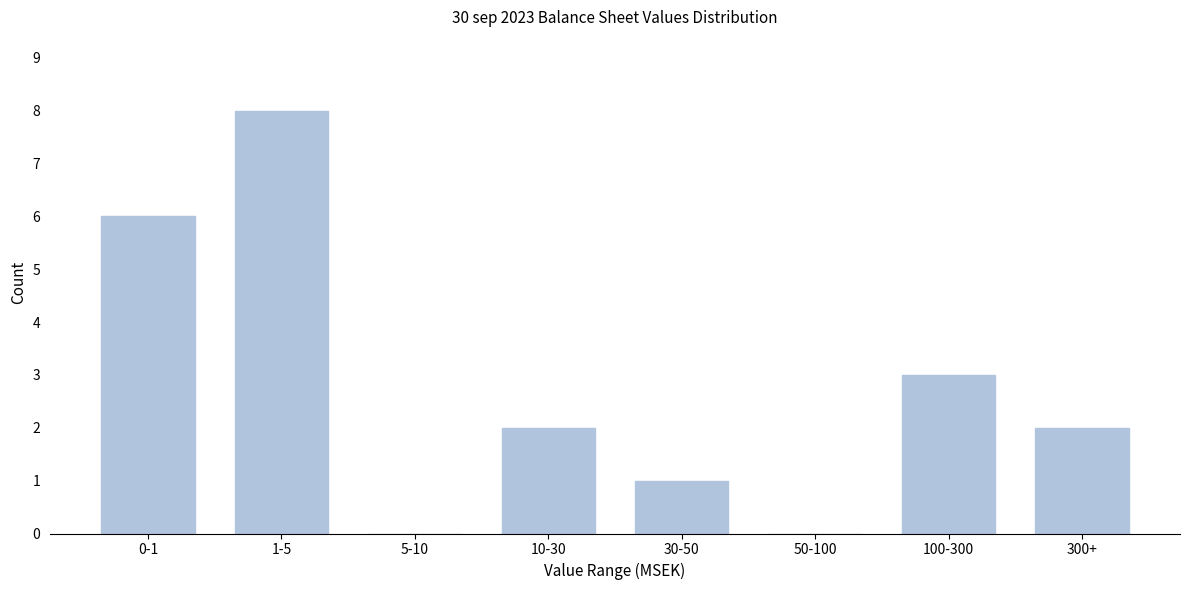

Reading left to right, list all the values displayed in this chart.

0-1=6	1-5=8	5-10=0	10-30=2	30-50=1	50-100=0	100-300=3	300+=2